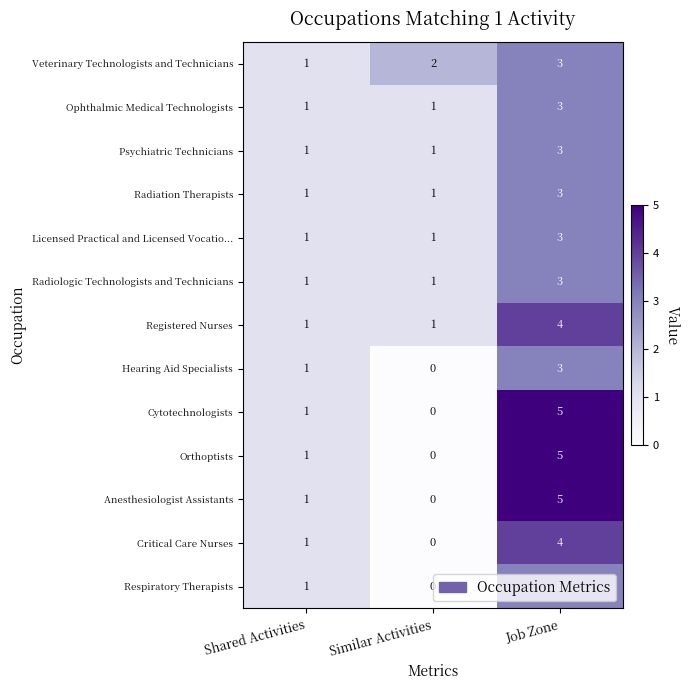

What is the total value across all series at Job Zone?

47